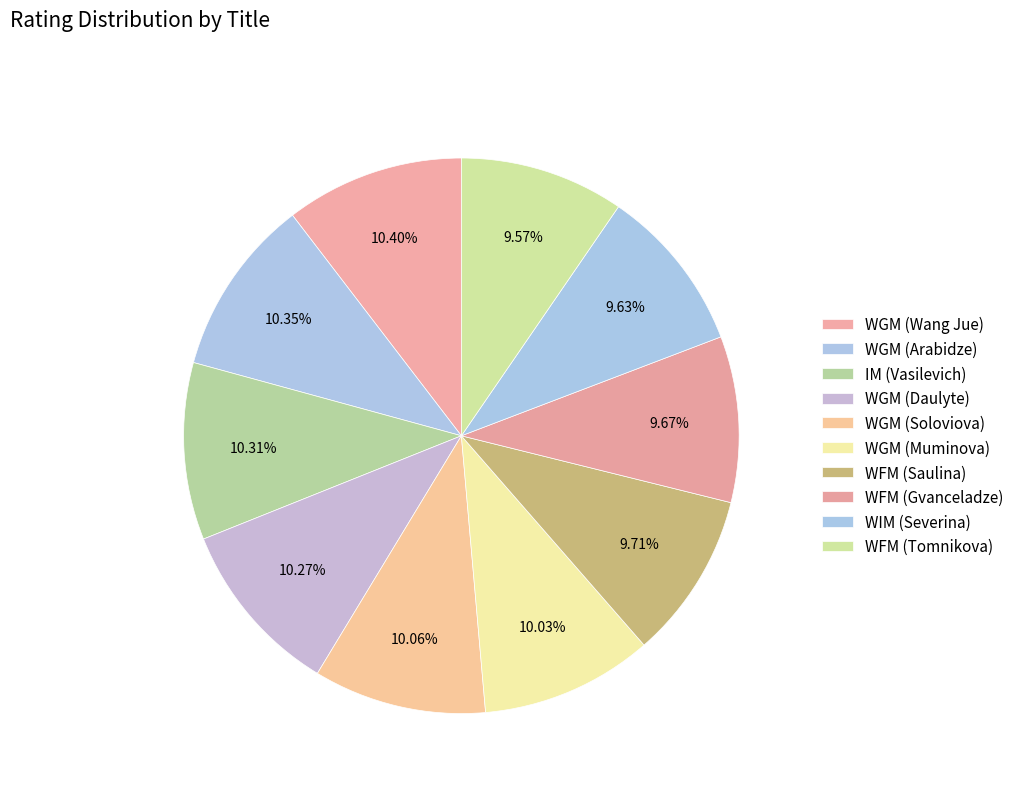

To the nearest percent, what is the difference between the largest and smallest slice percentages?

1%